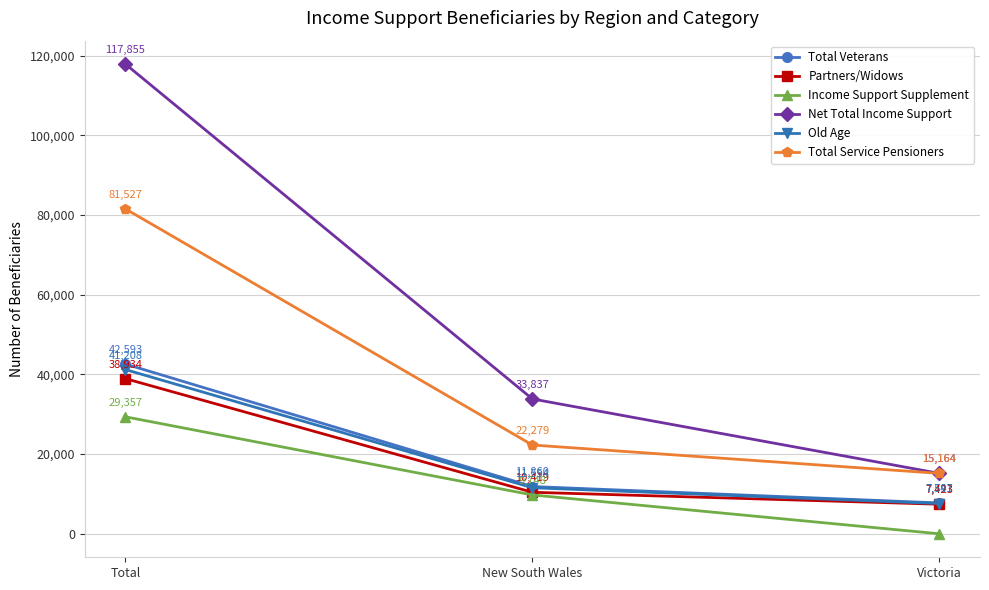

Where does the Total Service Pensioners series first go above 22279?

Total